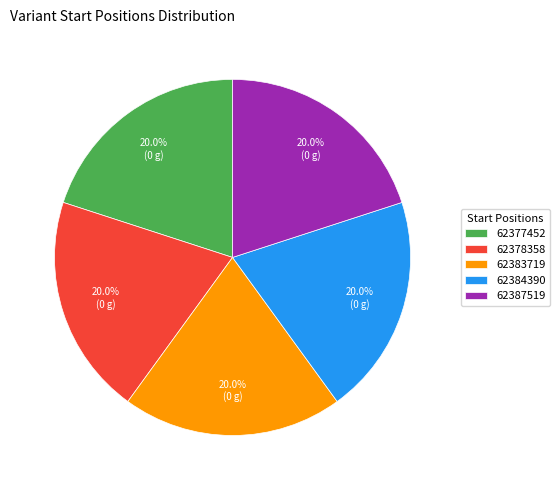

How many slices are in this pie chart?

5